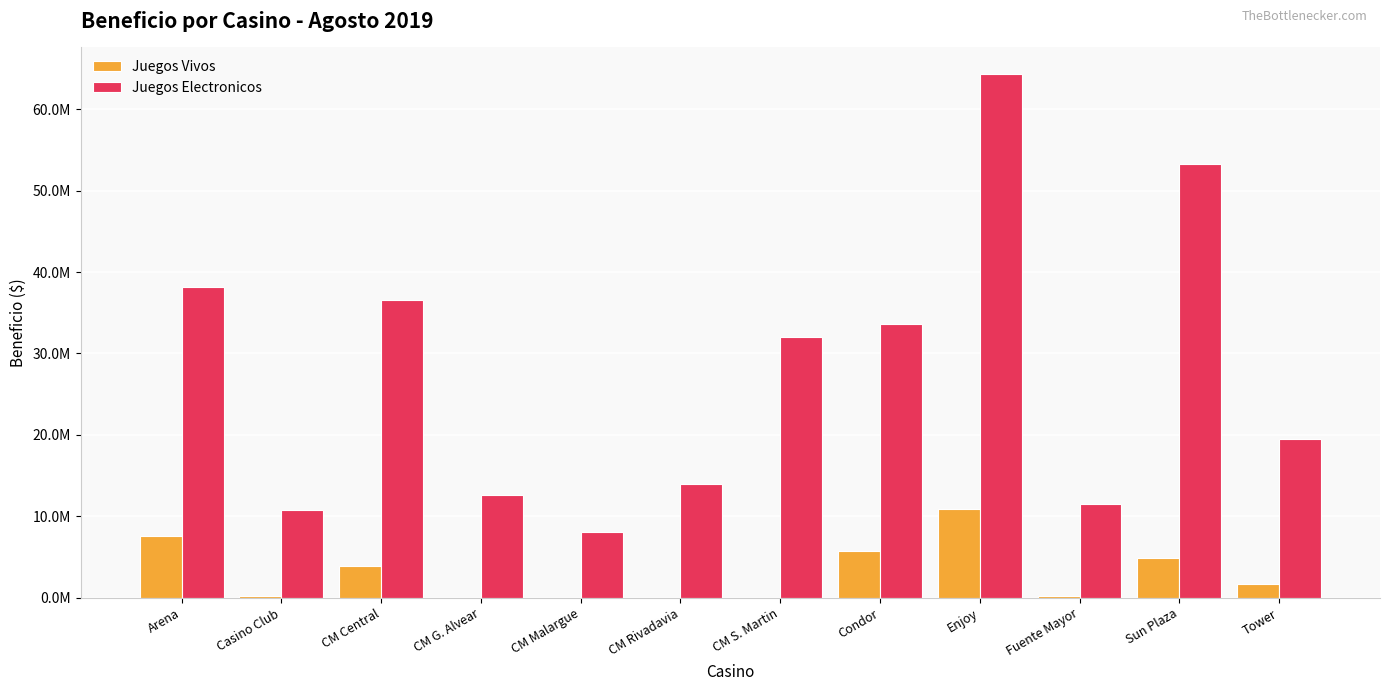

What is the difference between the Juegos Vivos values at Enjoy and Arena?

3352750